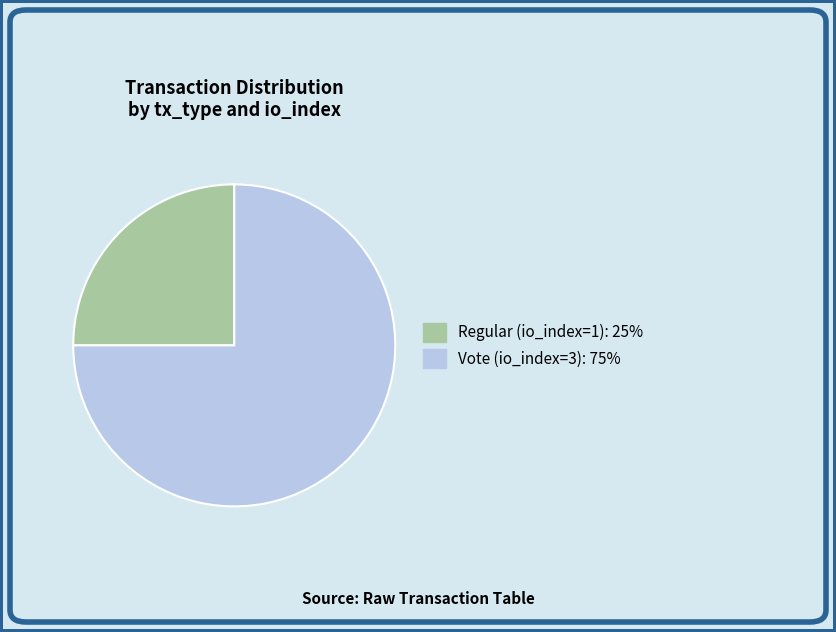

What is the ratio of the value at Vote (io_index=3) to the value at Regular (io_index=1)?

3.0